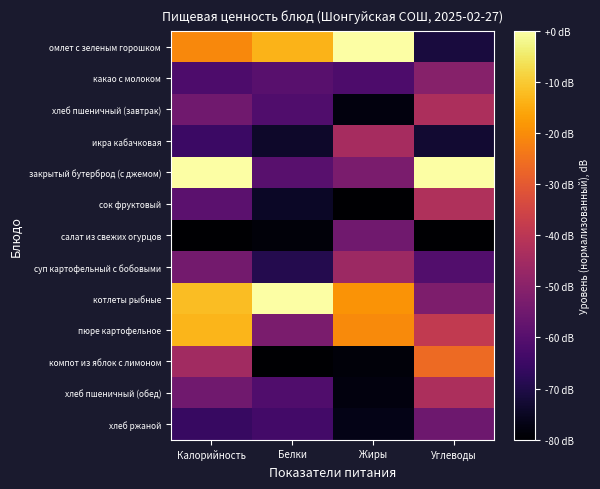

Reading right to left, list all the values displayed in this chart.

омлет с зеленым горошком: Углеводы=-71.4	Жиры=-0.0	Белки=-13.6	Калорийность=-20.7
какао с молоком: Углеводы=-50.5	Жиры=-61.7	Белки=-59.7	Калорийность=-61.6
хлеб пшеничный (завтрак): Углеводы=-42.9	Жиры=-78.0	Белки=-61.0	Калорийность=-54.7
икра кабачковая: Углеводы=-73.0	Жиры=-44.1	Белки=-73.9	Калорийность=-65.1
закрытый бутерброд (с джемом): Углеводы=-0.0	Жиры=-52.9	Белки=-59.7	Калорийность=-0.0
сок фруктовый: Углеводы=-42.3	Жиры=-80.0	Белки=-74.6	Калорийность=-58.9
салат из свежих огурцов: Углеводы=-80.0	Жиры=-54.9	Белки=-78.6	Калорийность=-80.0
суп картофельный с бобовыми: Углеводы=-60.8	Жиры=-46.1	Белки=-69.2	Калорийность=-54.3
котлеты рыбные: Углеводы=-52.3	Жиры=-19.0	Белки=-0.0	Калорийность=-12.0
пюре картофельное: Углеводы=-38.7	Жиры=-20.3	Белки=-52.9	Калорийность=-13.3
компот из яблок с лимоном: Углеводы=-26.5	Жиры=-78.6	Белки=-80.0	Калорийность=-45.2
хлеб пшеничный (обед): Углеводы=-42.9	Жиры=-78.0	Белки=-61.0	Калорийность=-54.7
хлеб ржаной: Углеводы=-55.5	Жиры=-76.6	Белки=-63.7	Калорийность=-65.9